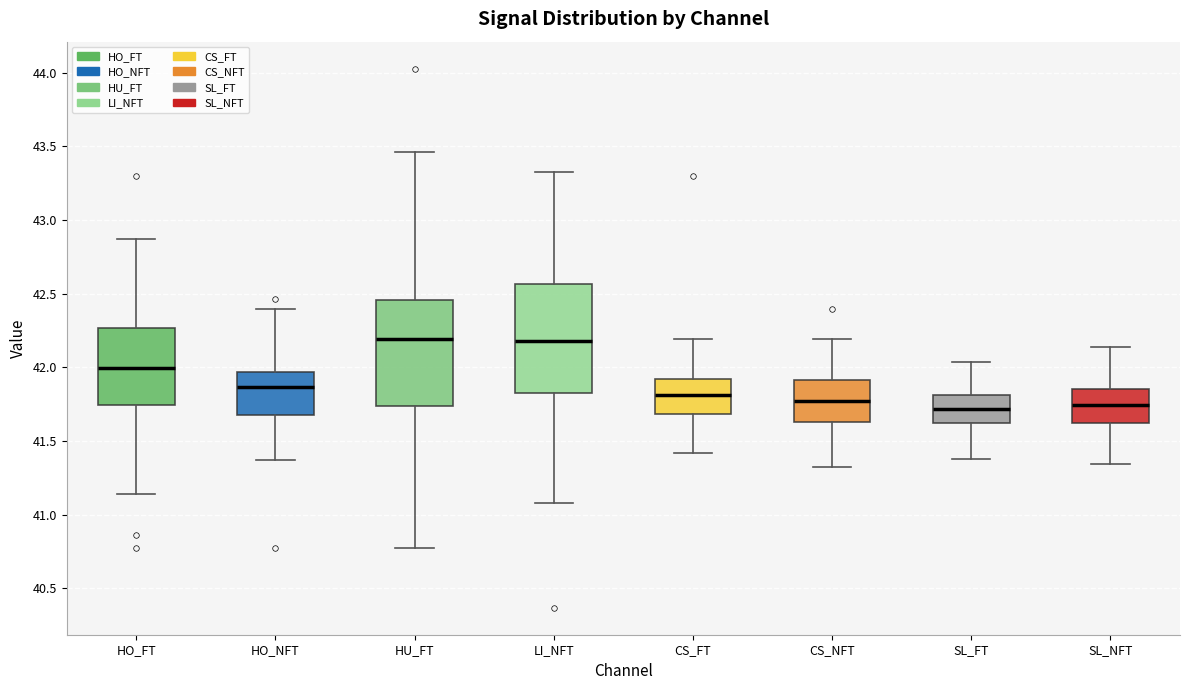

Where is the upper edge of the box for SL_NFT on the y-axis? The values are not printed on the chart, so give them approximately, as read against the axis.

41.85